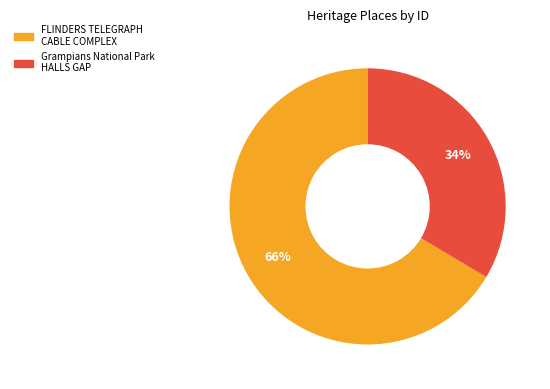

What percentage is the FLINDERS TELEGRAPH CABLE COMPLEX slice, to the nearest percent?

66%